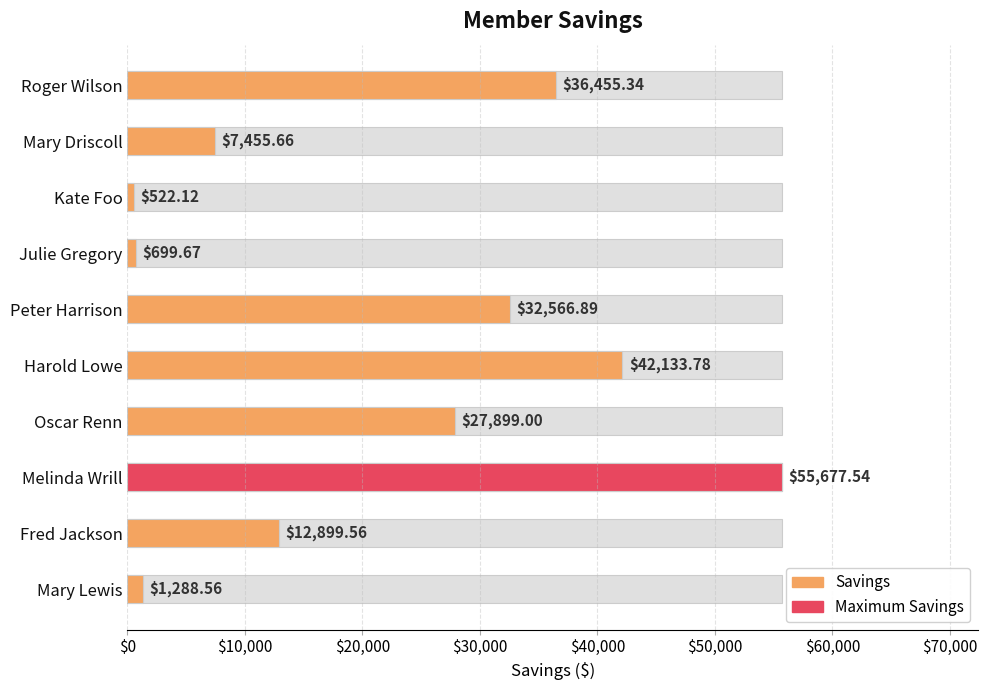

True or false: the data shows 43722.1 at Peter Harrison.

False